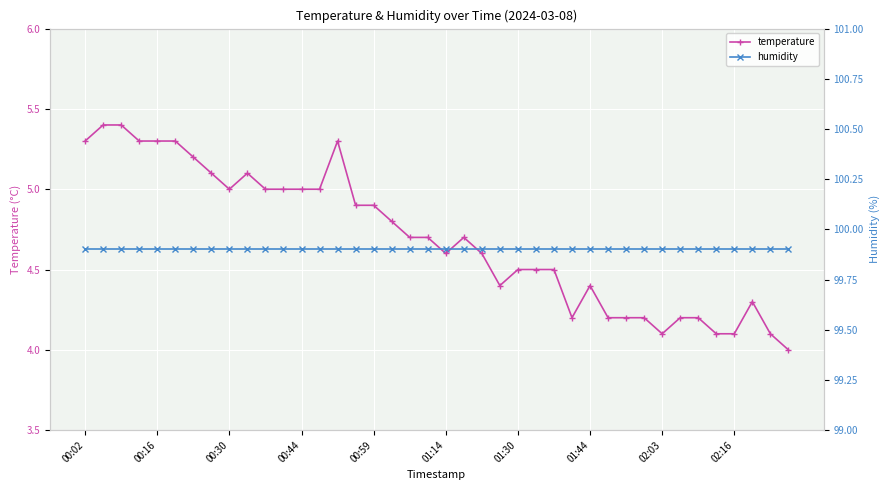

True or false: temperature and humidity intersect in this chart.

False